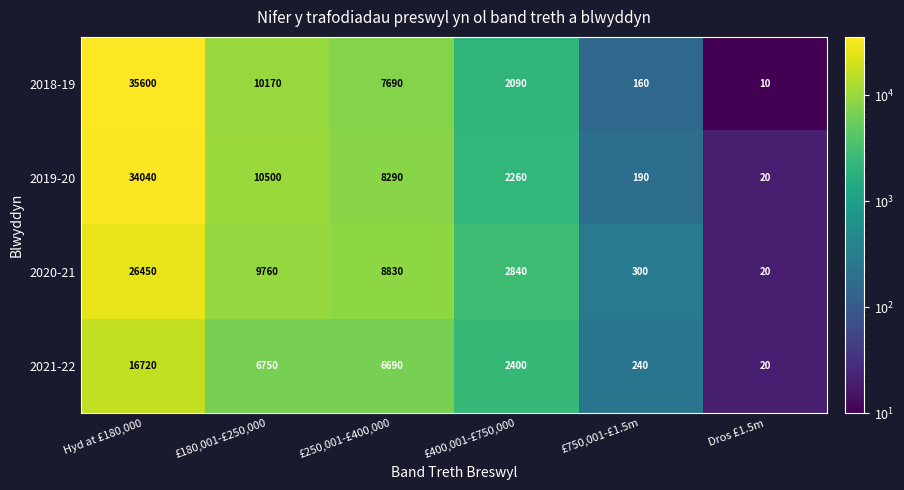

The value of 2020-21 at £750,001-£1.5m is 86. True or false?

False